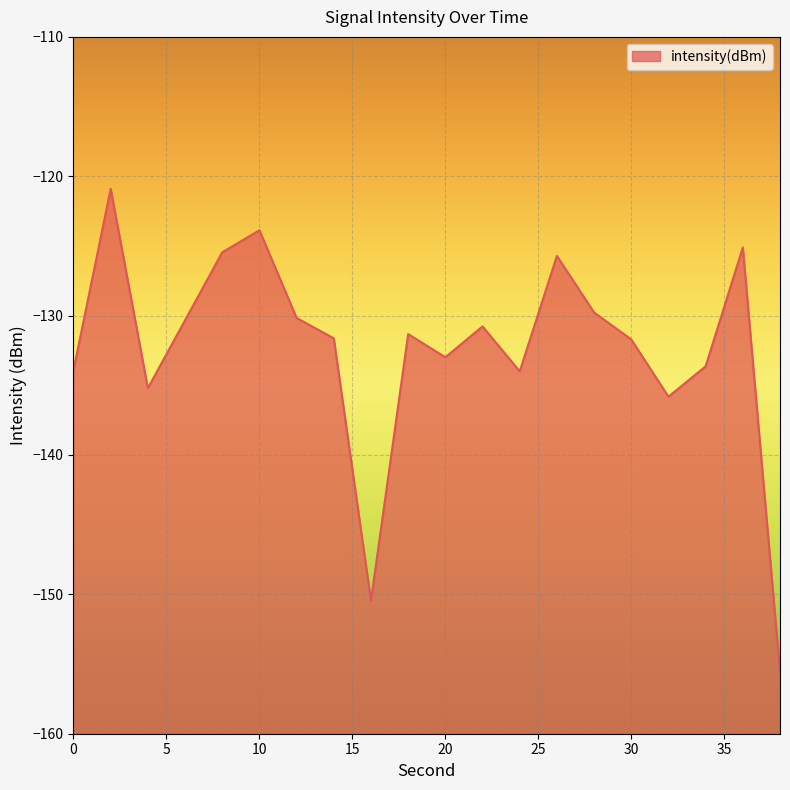

Which has a higher value, 14 or 2?

2